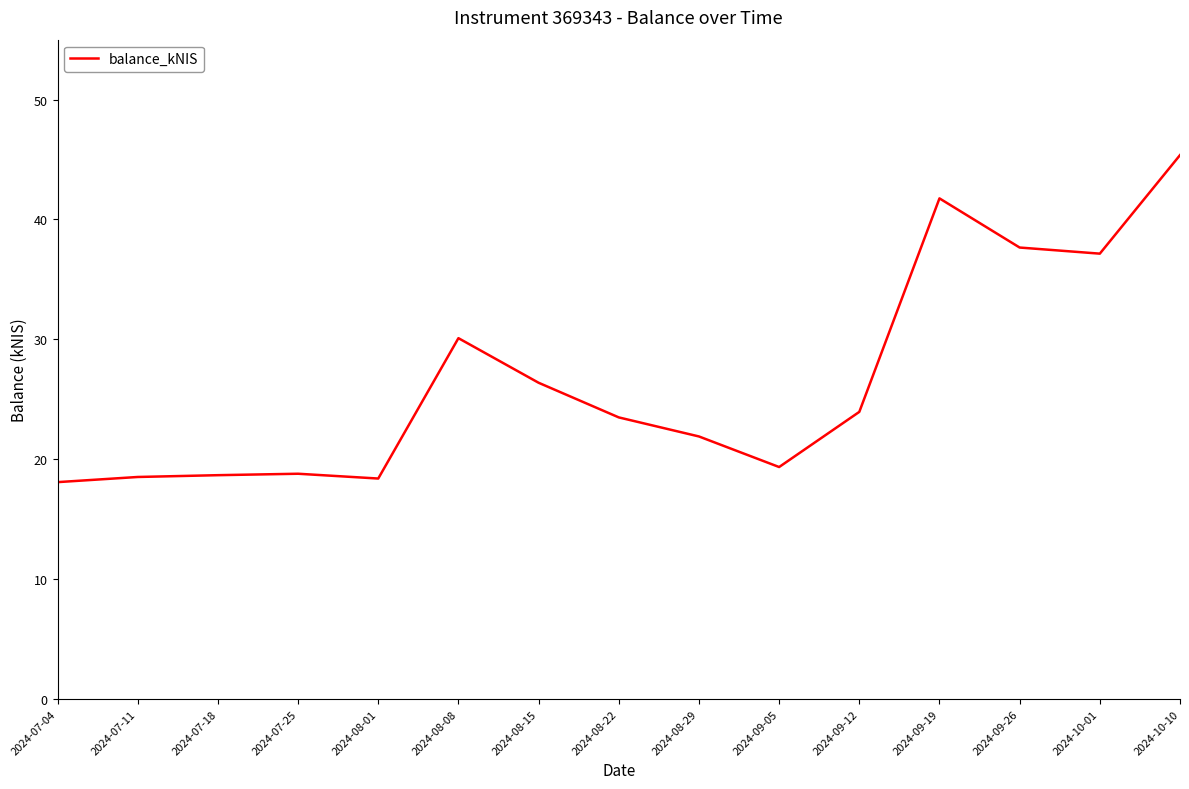

What position from the left is 2024-07-04?

1